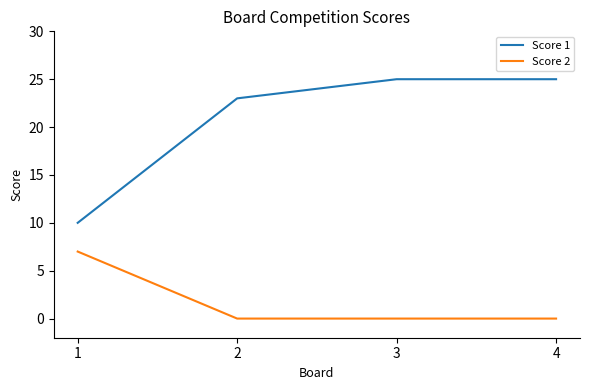

Which series has the largest range (max minus min)?

Score 1